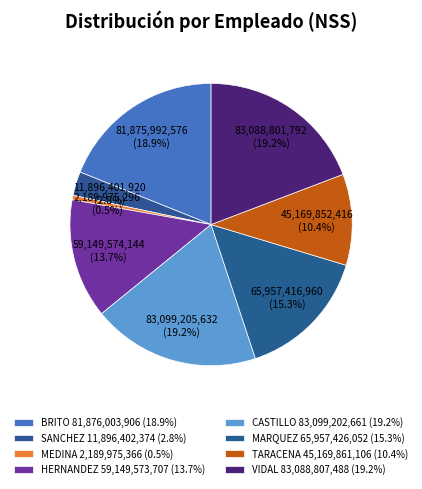

Rank the categories by value from lowest to highest.

MEDINA, SANCHEZ, TARACENA, HERNANDEZ, MARQUEZ, BRITO, VIDAL, CASTILLO